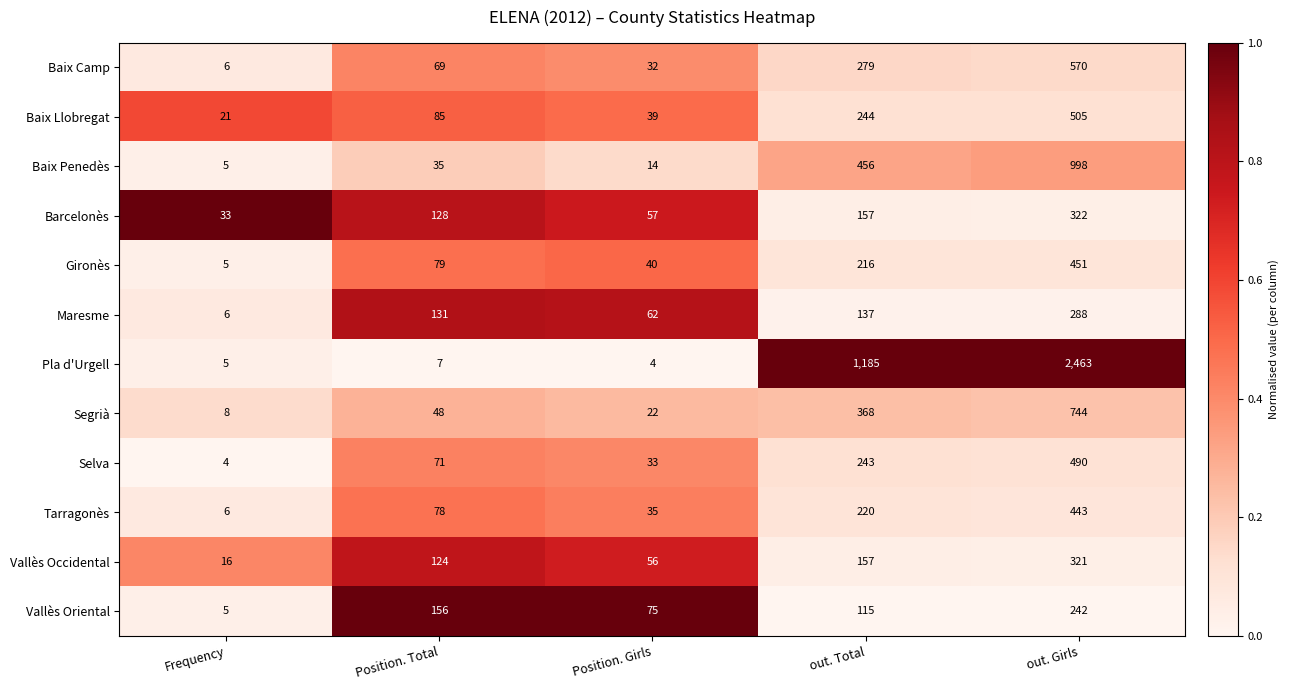

At Position. Girls, list the series in order from largest to smallest.

Vallès Oriental, Maresme, Barcelonès, Vallès Occidental, Gironès, Baix Llobregat, Tarragonès, Selva, Baix Camp, Segrià, Baix Penedès, Pla d'Urgell